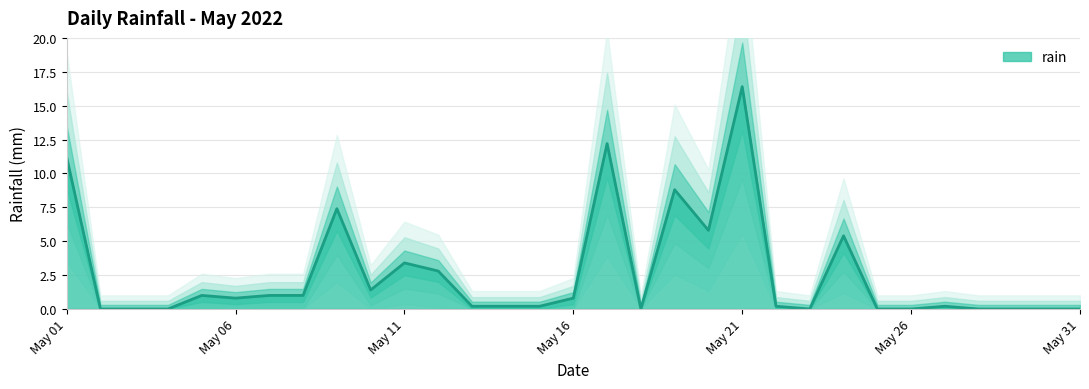

At which category does the data reach its first local valley?

May 06